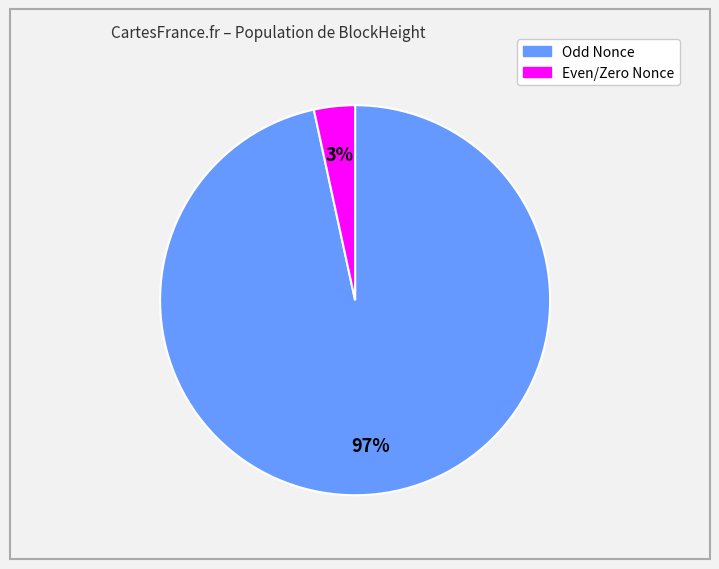

Does any single category account for the majority?

Yes